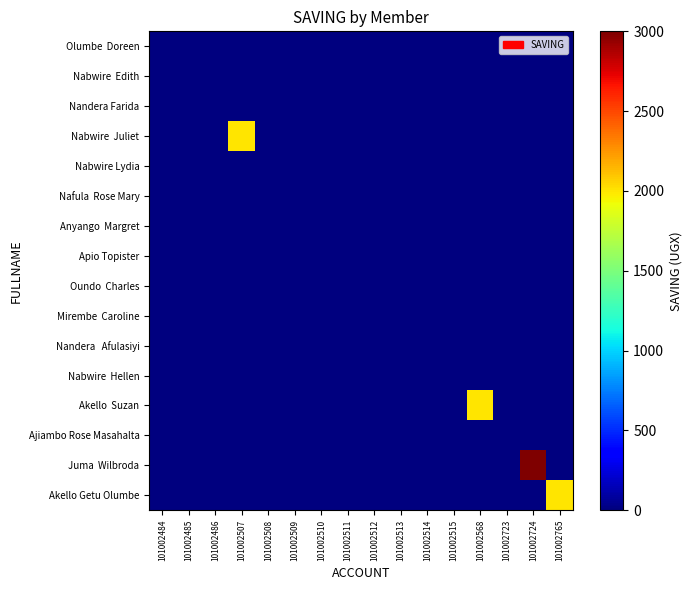

At which category is the sum across all series the highest?

101002724